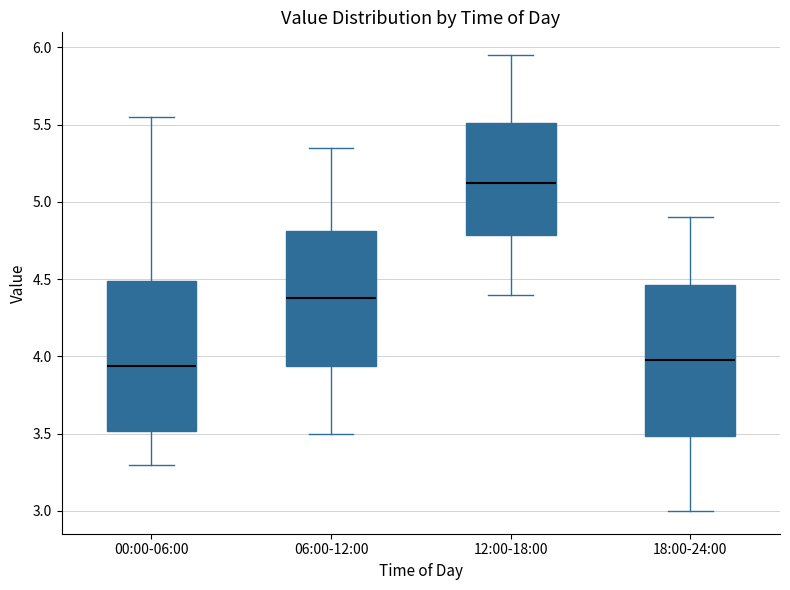

Where does the lower whisker of the box for 06:00-12:00 end on the y-axis? The values are not printed on the chart, so give them approximately, as read against the axis.

3.50